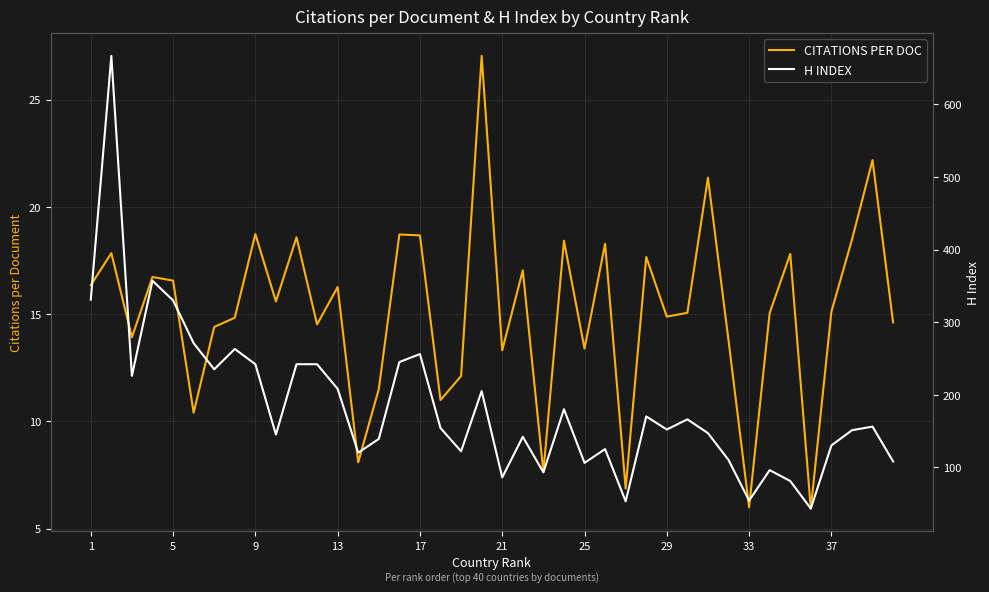

What is the sum of all CITATIONS PER DOC values?

604.6